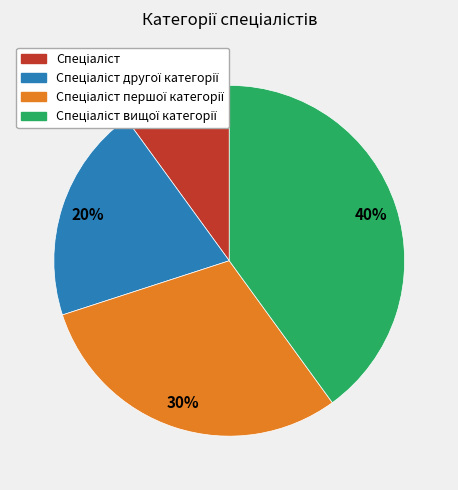

To the nearest percent, what is the average slice percentage?

25%